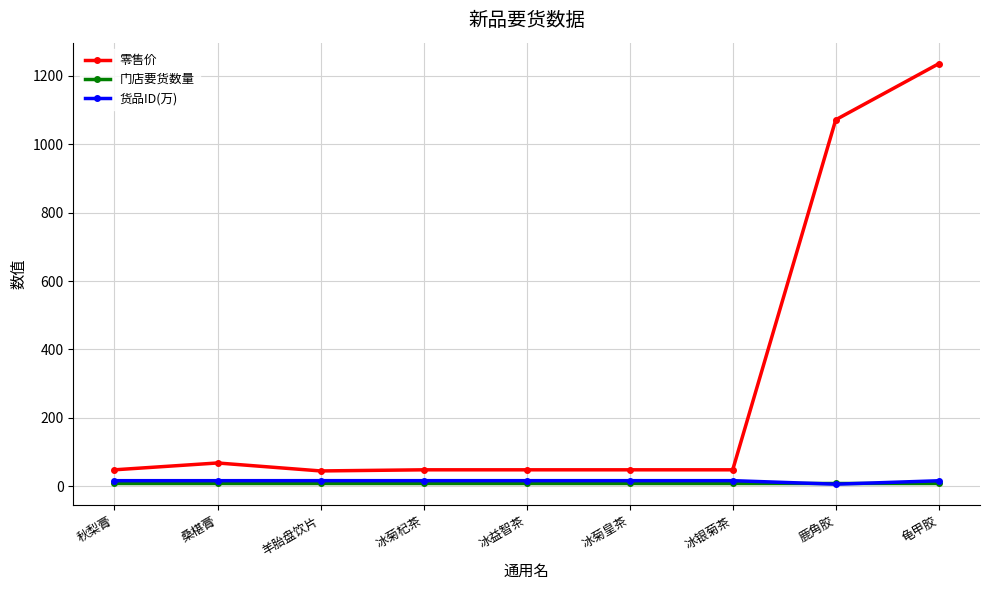

Which series ends up on top after the final intersection of 货品ID(万) and 门店要货数量?

货品ID(万)